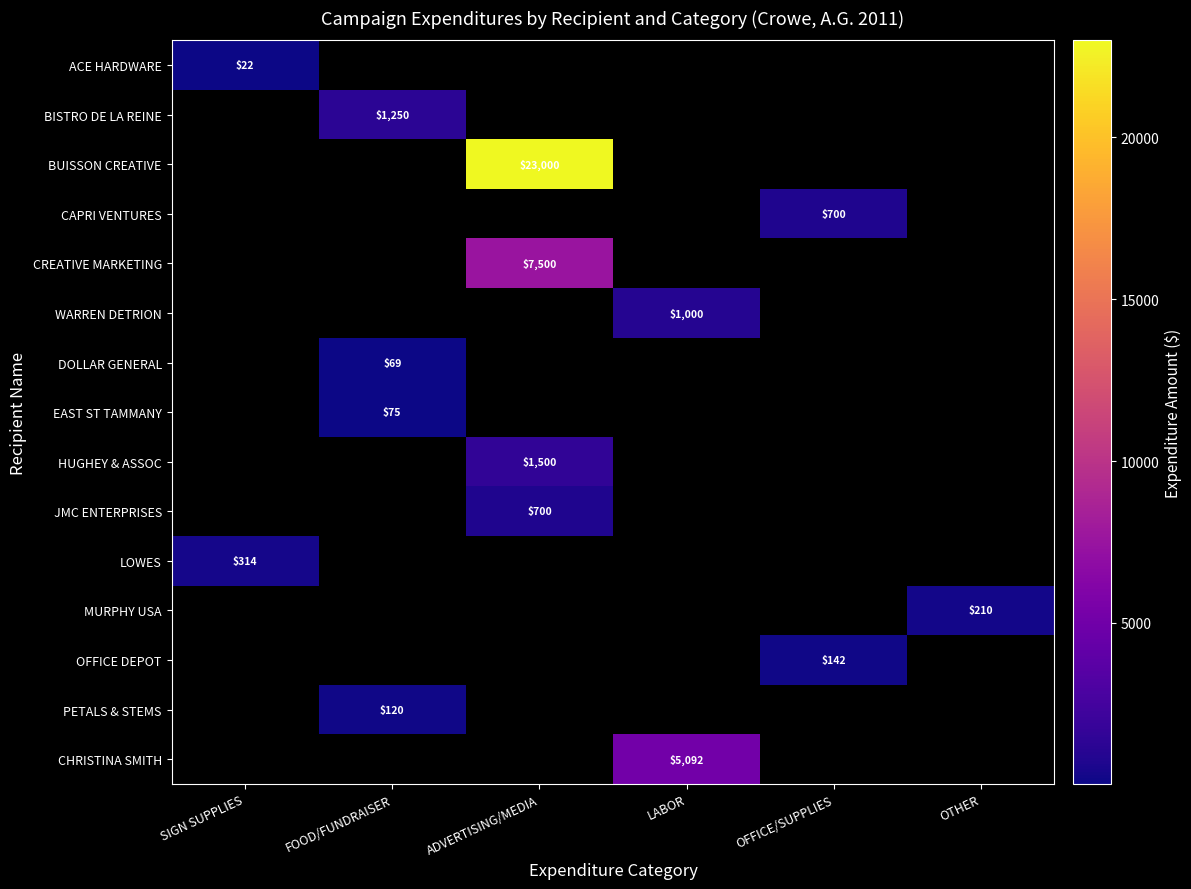

How many values in DOLLAR GENERAL are above zero?

1